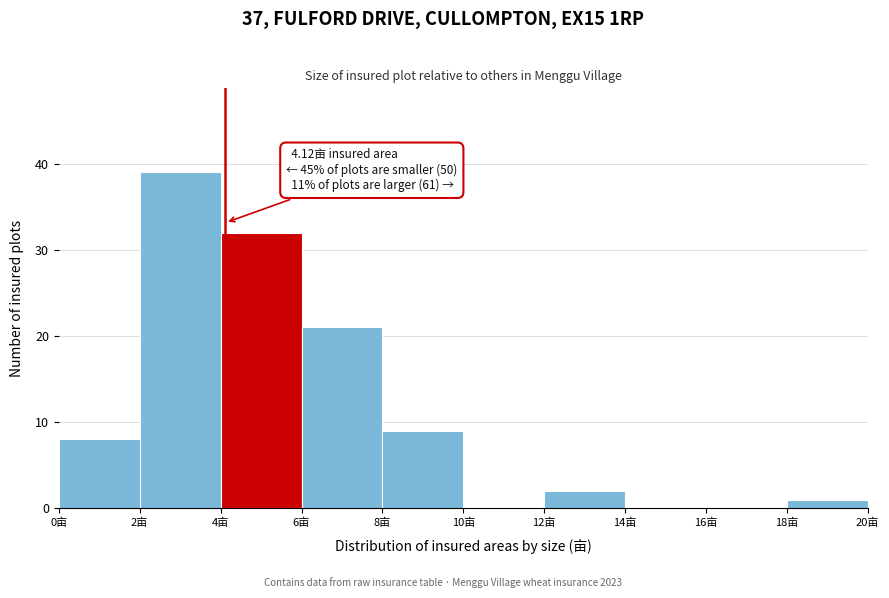

Over which range of the x-axis is the bar tallest?

2 to 4